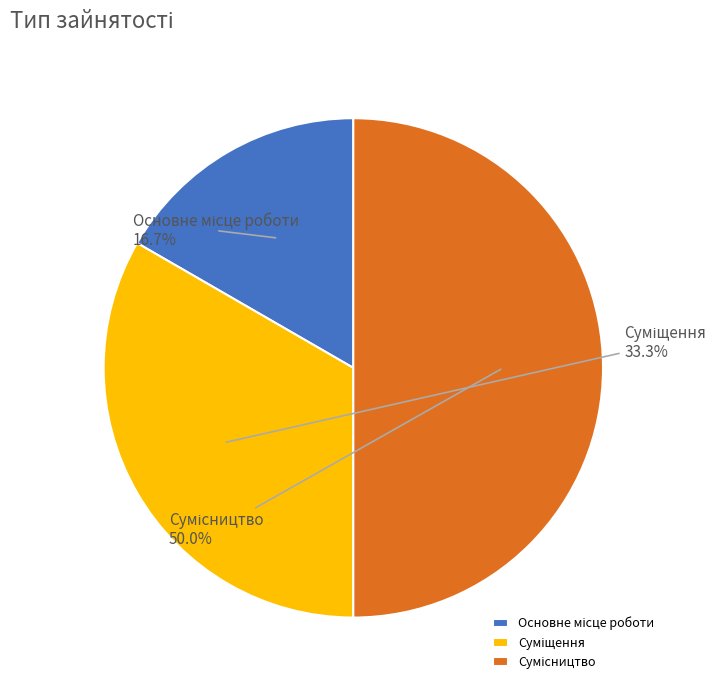

What portion of the pie excludes Основне місце роботи?

83.3%